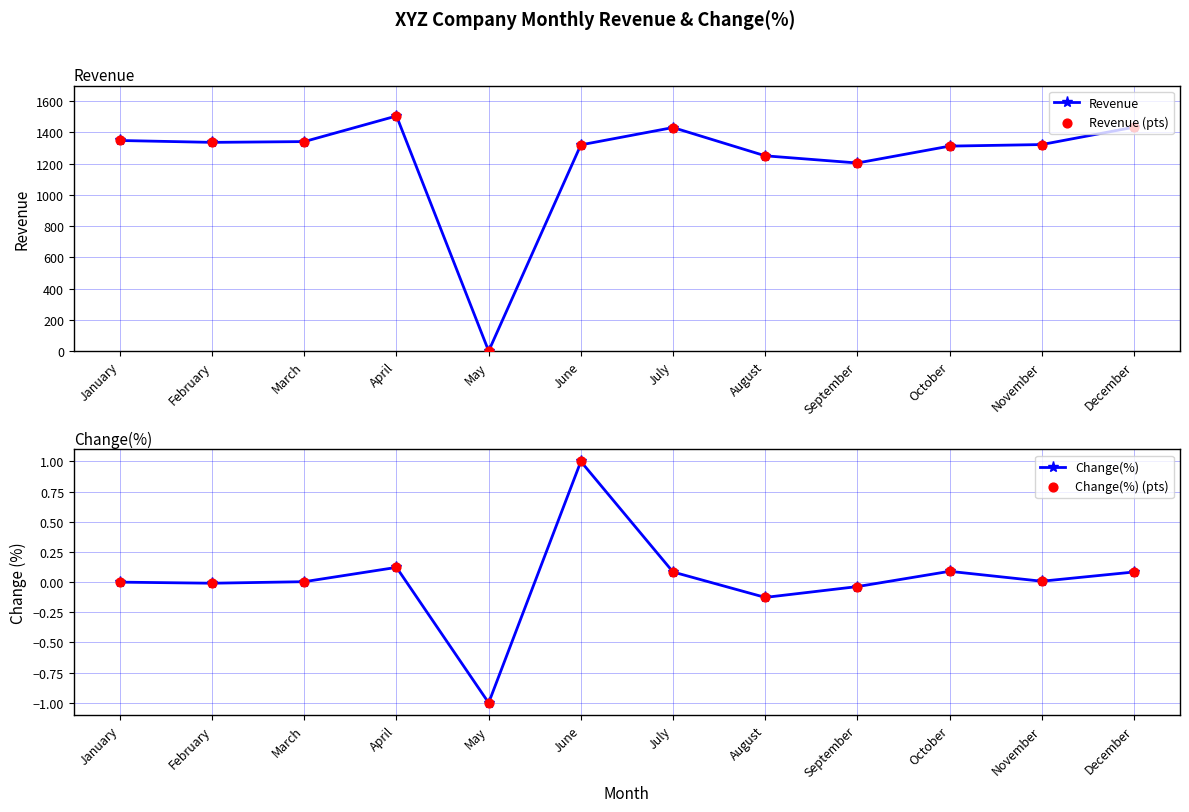

Which series reaches the maximum Y coordinate?

Revenue